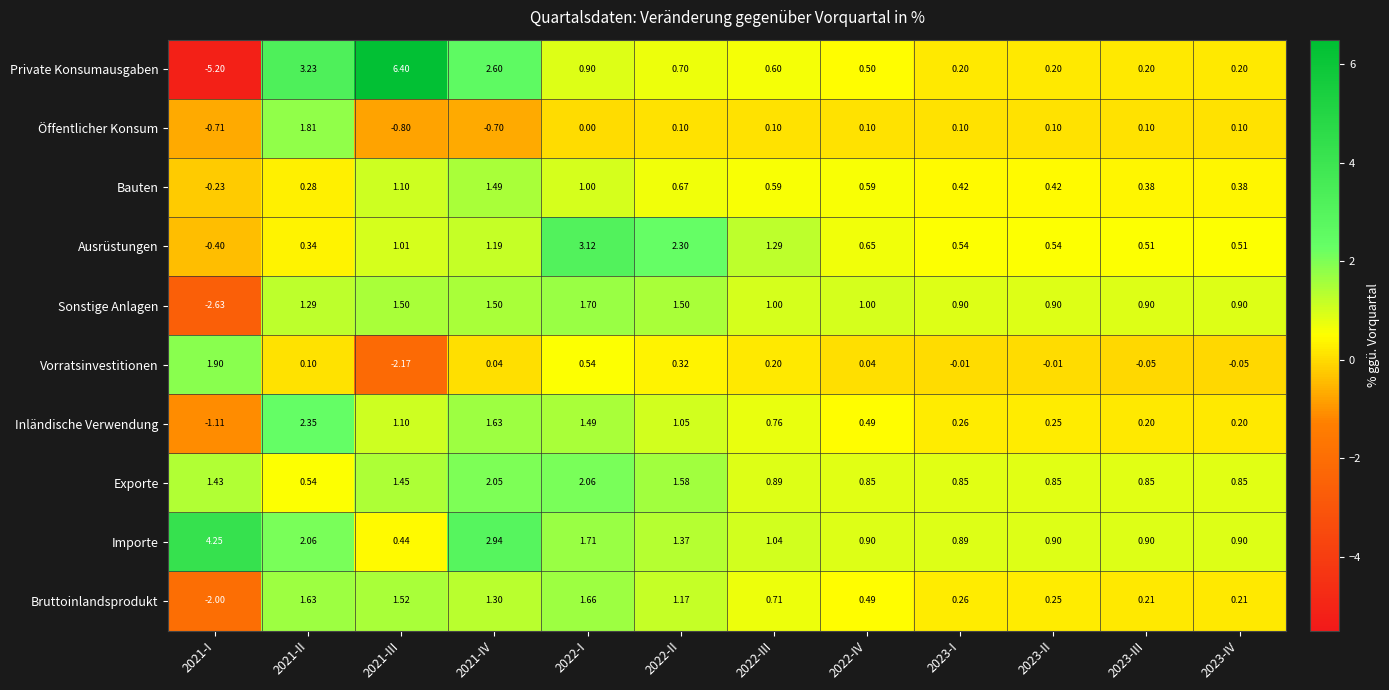

Which series has the widest spread of values?

Private Konsumausgaben